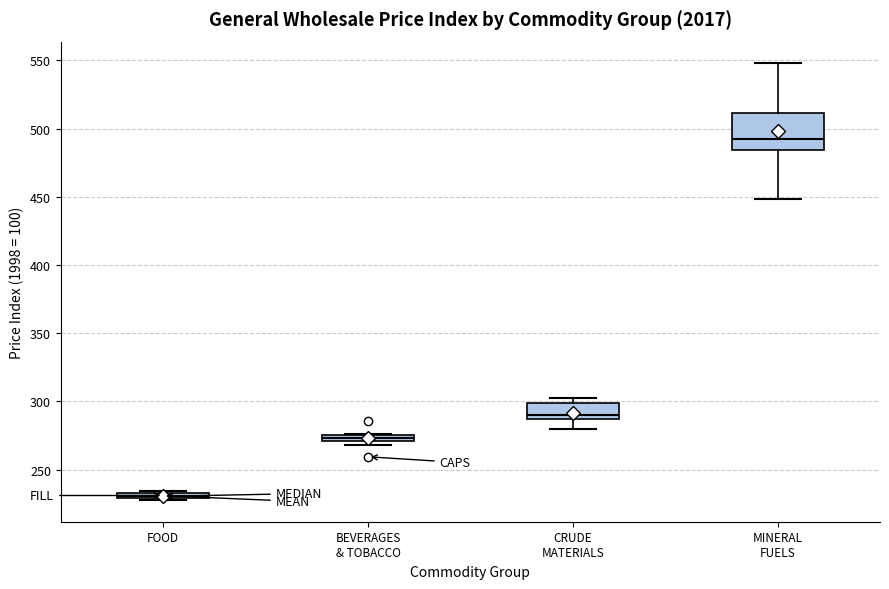

Which box has the lowest median line?

FOOD